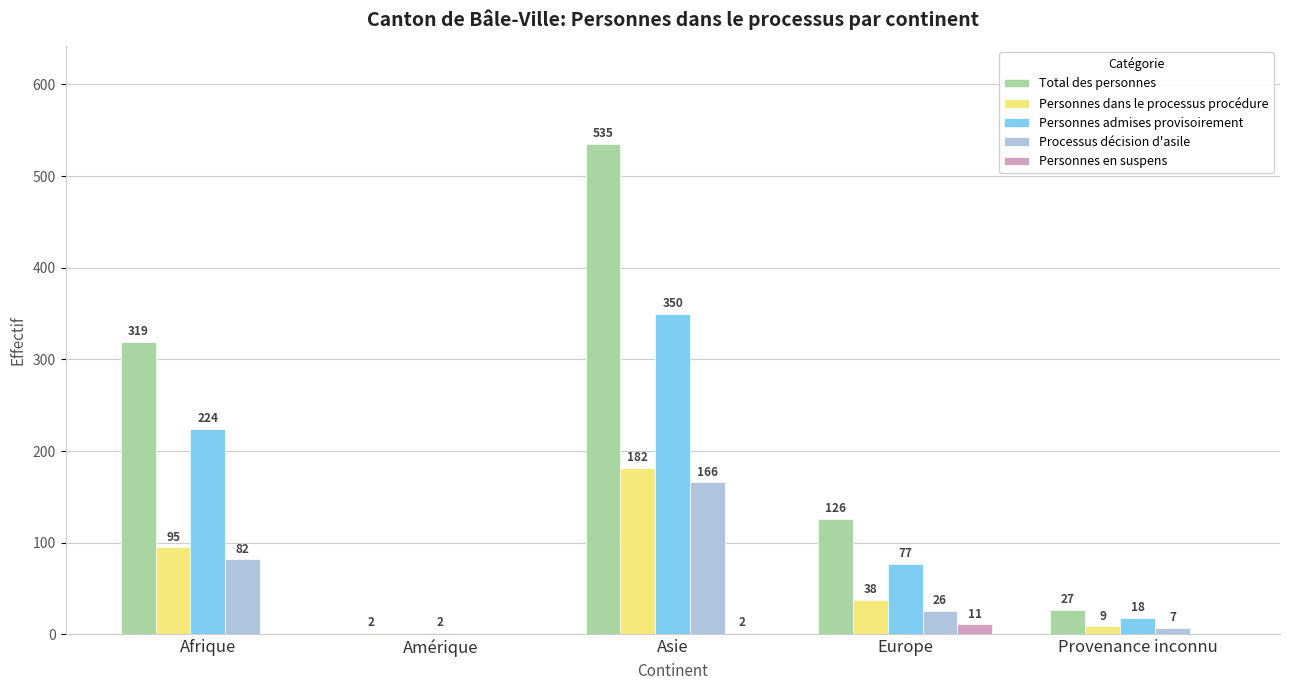

At which label is Personnes en suspens closest to 5?

Asie